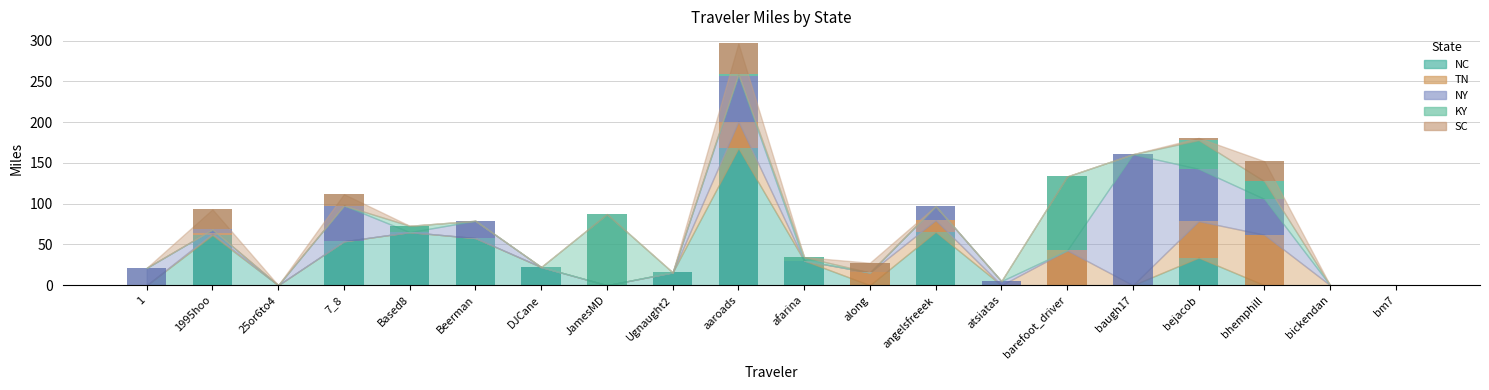

What are all the series names shown in the legend?

NC, TN, NY, KY, SC